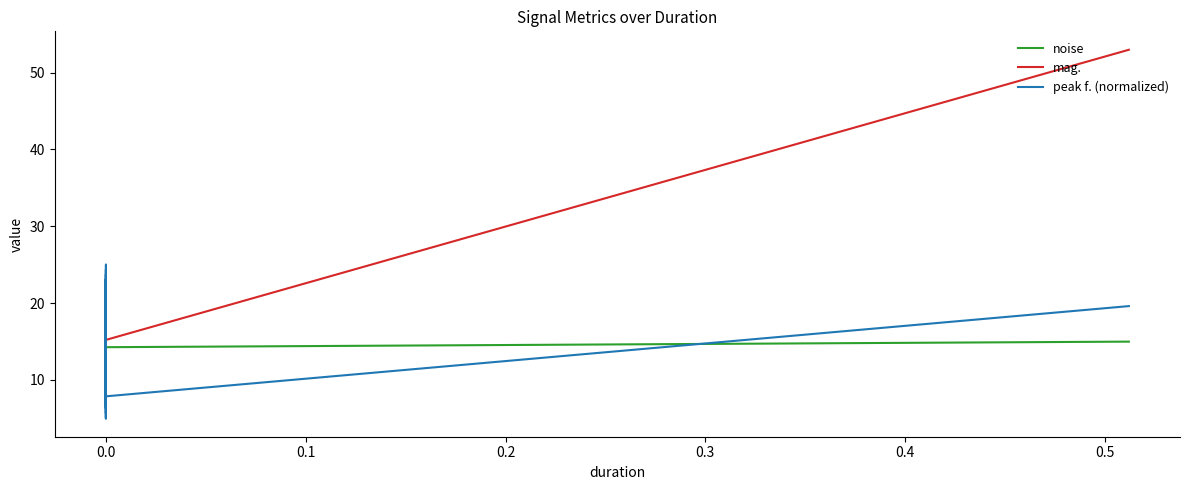

The value of mag. at 0.0 is 15.8. True or false?

True